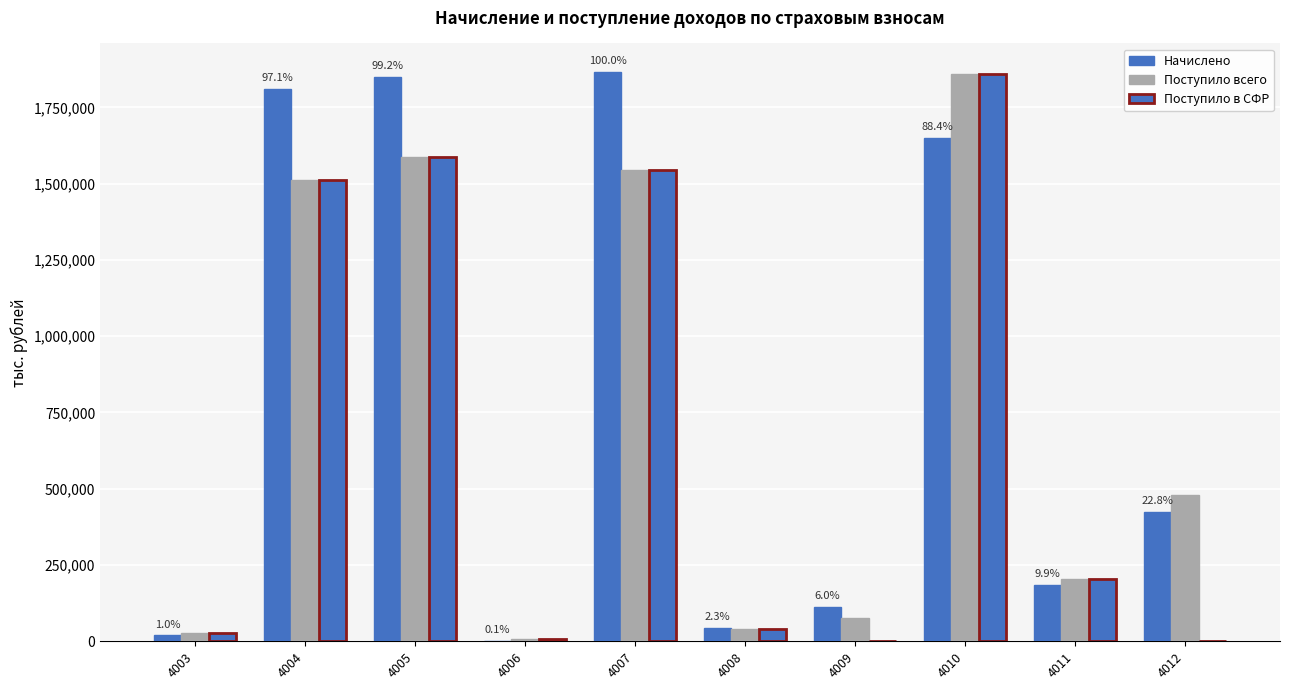

At which label is Поступило в СФР closest to 929378?

4004